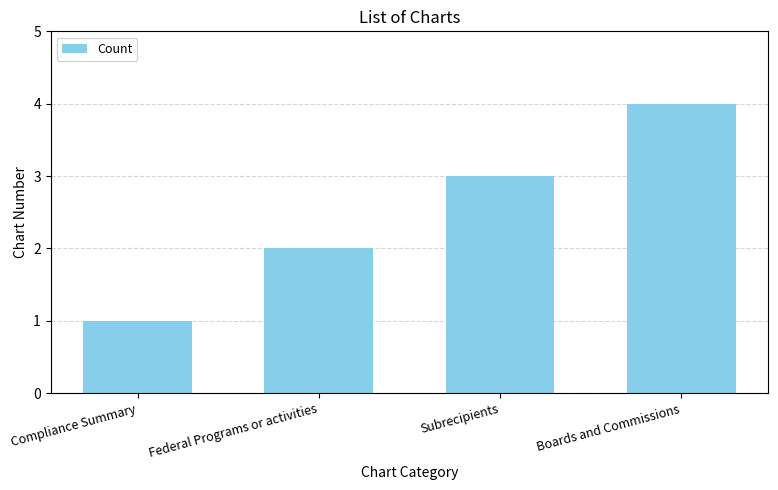

Reading left to right, what are all the values shown in this chart?

1	2	3	4